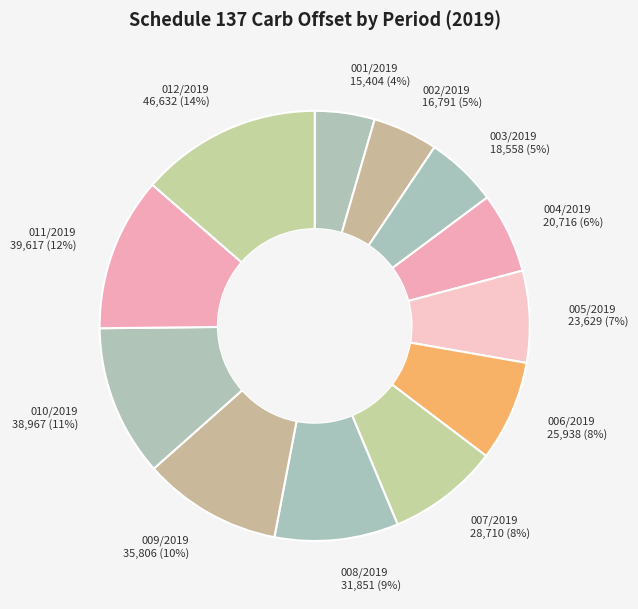

To the nearest percent, what is the average slice percentage?

8%